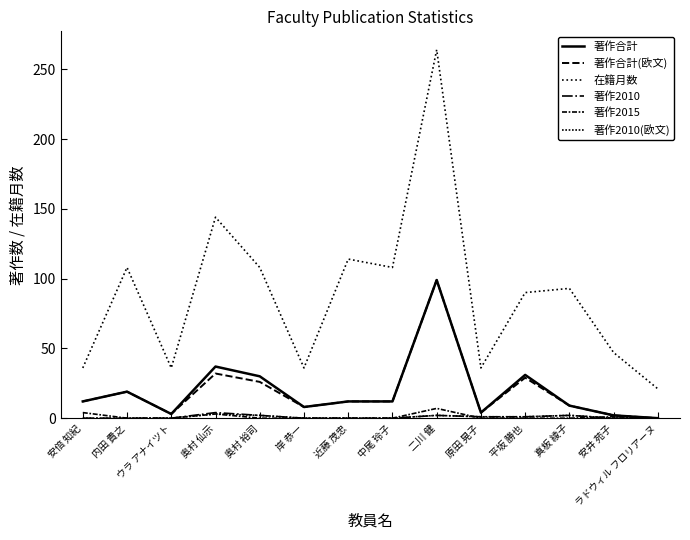

The value of 著作合計 at 近藤 茂忠 is 8. True or false?

False